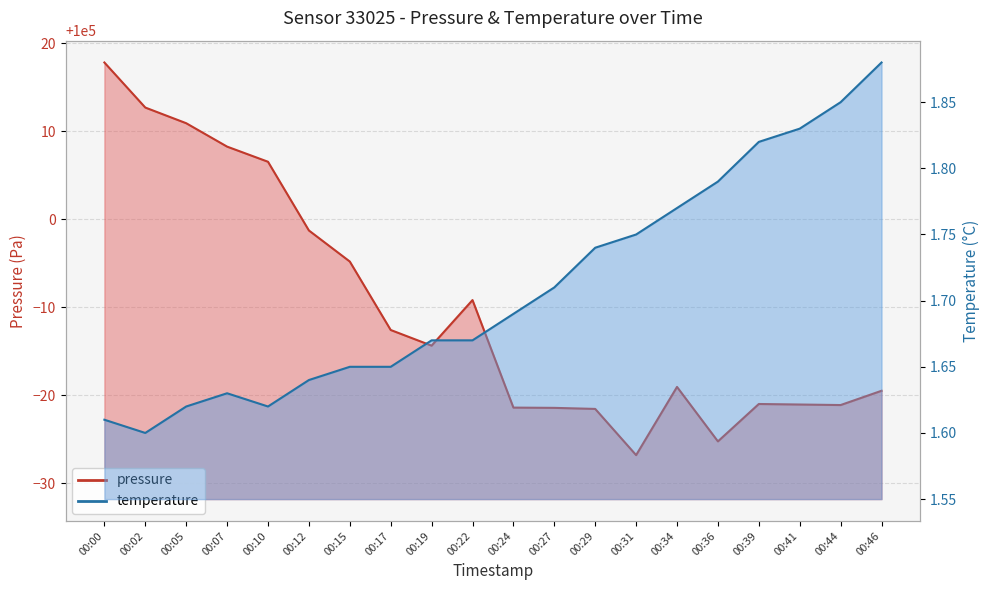

True or false: temperature has a value of 1.6 at 00:00.

True